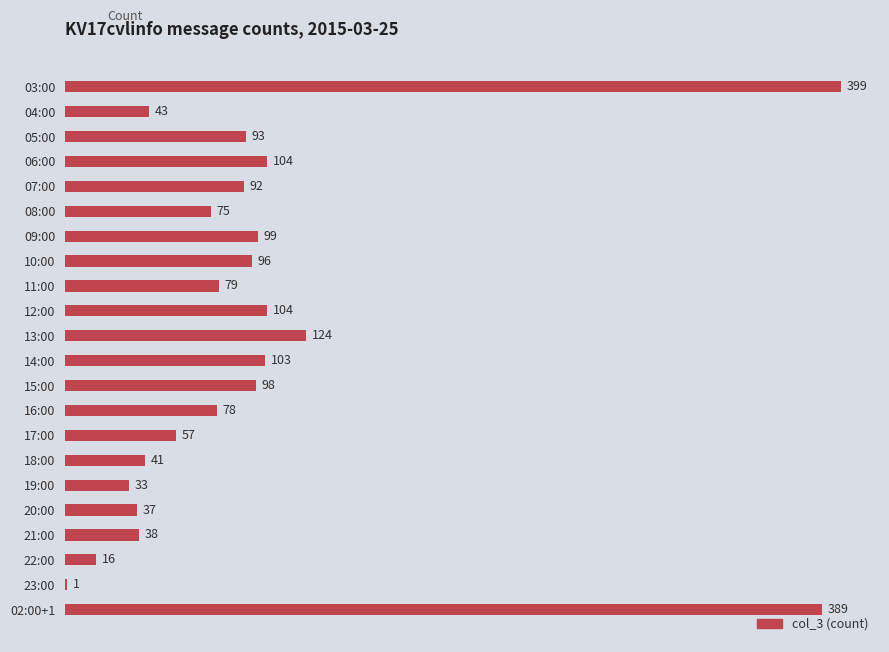

True or false: the data shows 689 at 03:00.

False